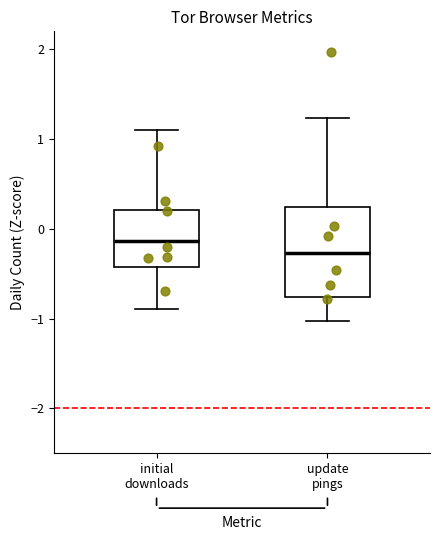

Reading left to right, read every box against the y-axis: the position of its median line, the range the box covers, and the ends of its whiskers. The values are not printed on the chart, so give them approximately, as read against the axis.

initial downloads: median -0.1, box -0.4 to 0.2, whiskers -0.9 to 1.1
update pings: median -0.3, box -0.8 to 0.2, whiskers -1.0 to 1.2